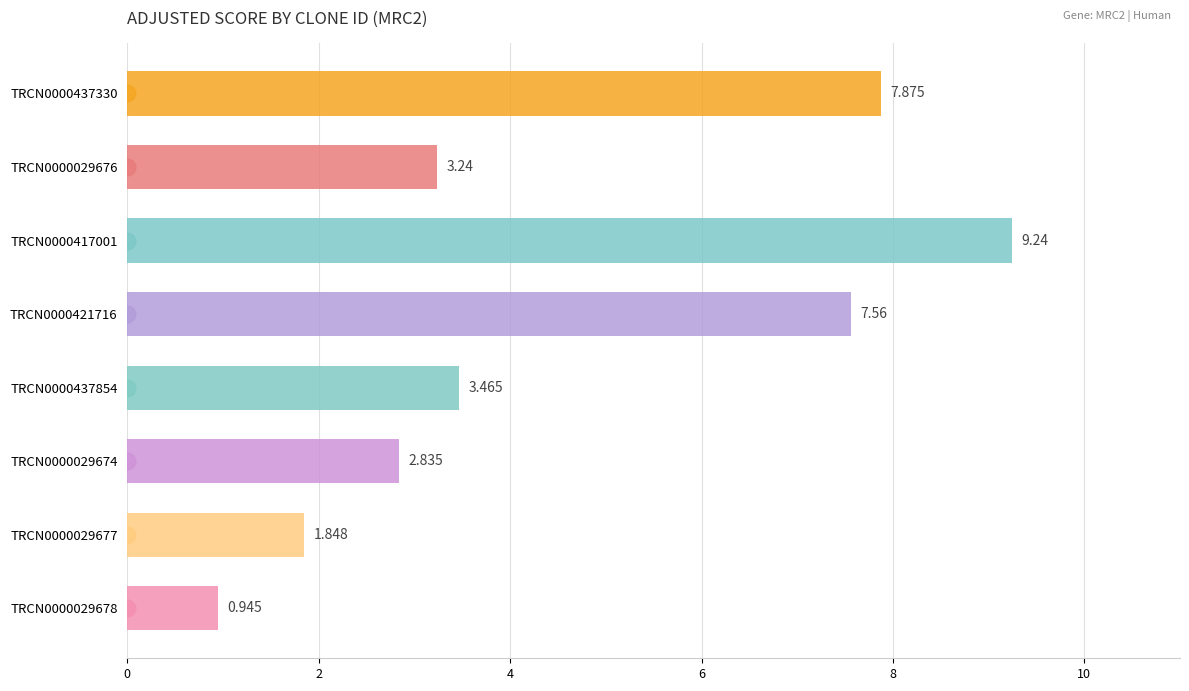

At which category does the chart reach its minimum across all series?

TRCN0000029678